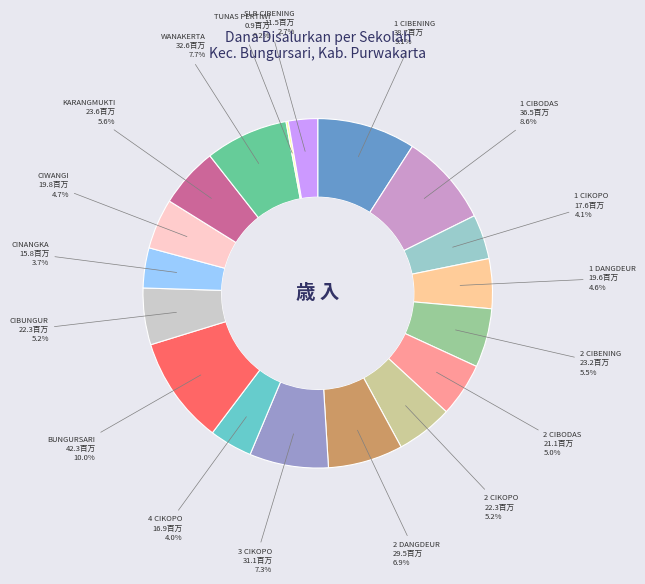

Does any single category account for the majority?

No